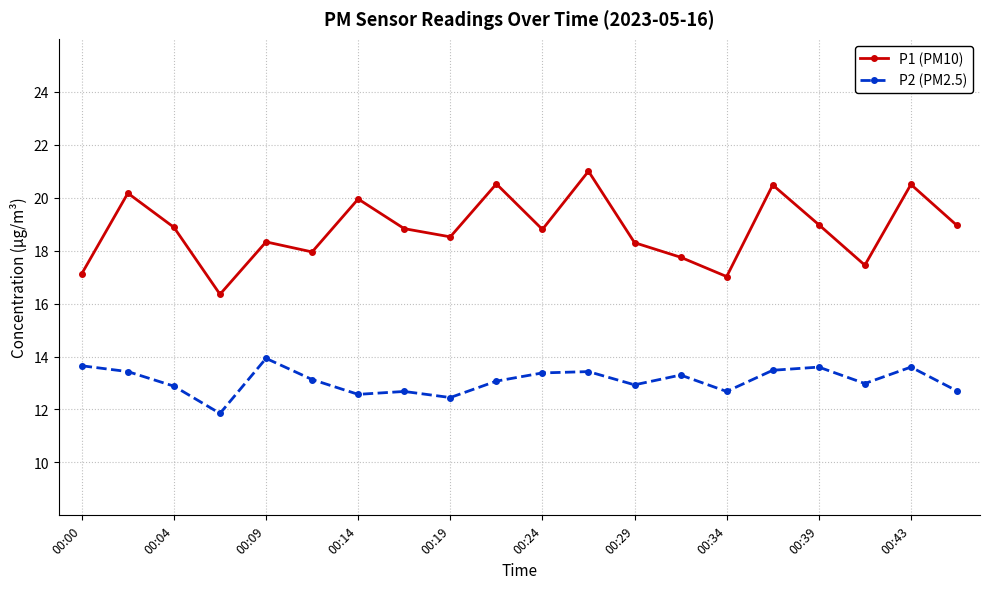

What is the value of the P1 (PM10) point at the 3rd from the left?

18.9